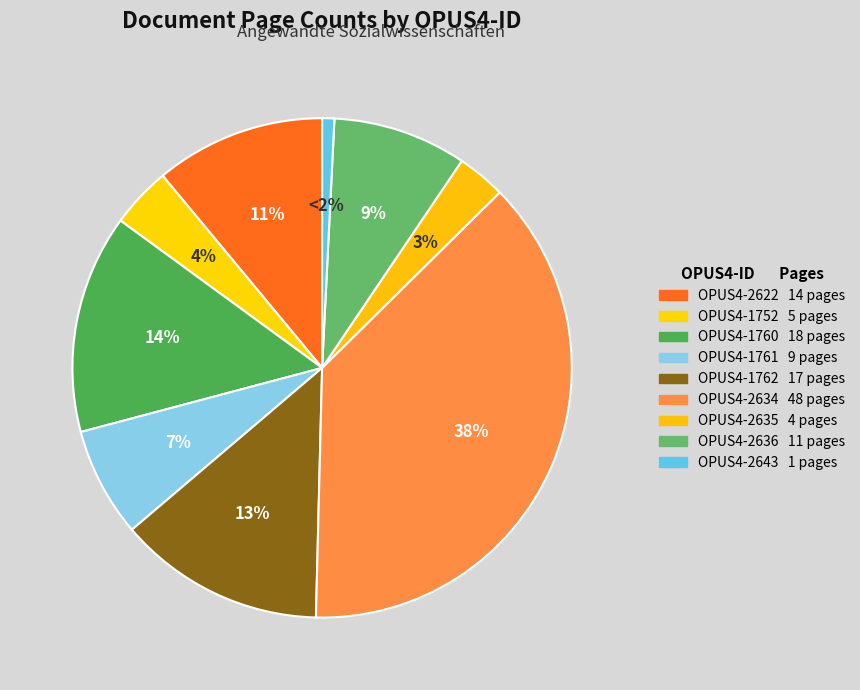

How much of the chart is everything except 1752?

96.1%